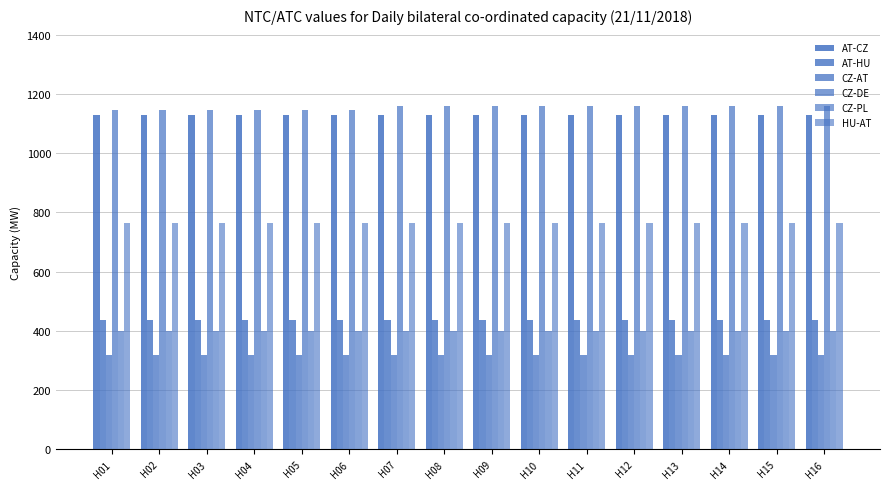

Reading right to left, transcribe all the data shown in this chart.

AT-CZ: H16=1130	H15=1130	H14=1130	H13=1130	H12=1130	H11=1130	H10=1130	H09=1130	H08=1130	H07=1130	H06=1130	H05=1130	H04=1130	H03=1130	H02=1130	H01=1130
AT-HU: H16=437	H15=437	H14=437	H13=437	H12=437	H11=437	H10=437	H09=437	H08=437	H07=437	H06=437	H05=437	H04=437	H03=437	H02=437	H01=437
CZ-AT: H16=320	H15=320	H14=320	H13=320	H12=320	H11=320	H10=320	H09=320	H08=320	H07=320	H06=320	H05=320	H04=320	H03=320	H02=320	H01=320
CZ-DE: H16=1160	H15=1160	H14=1160	H13=1160	H12=1160	H11=1160	H10=1160	H09=1160	H08=1160	H07=1160	H06=1147	H05=1147	H04=1147	H03=1147	H02=1147	H01=1147
CZ-PL: H16=400	H15=400	H14=400	H13=400	H12=400	H11=400	H10=400	H09=400	H08=400	H07=400	H06=400	H05=400	H04=400	H03=400	H02=400	H01=400
HU-AT: H16=763	H15=763	H14=763	H13=763	H12=763	H11=763	H10=763	H09=763	H08=763	H07=763	H06=763	H05=763	H04=763	H03=763	H02=763	H01=763